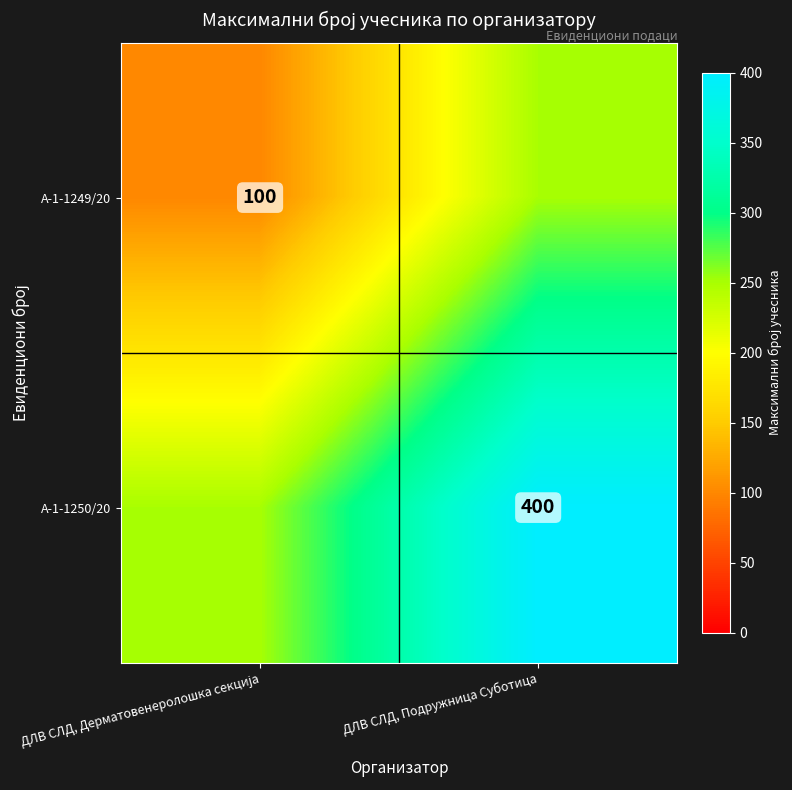

The А-1-1250/20 series shows 400 at ДЛВ СЛД, Подружница Суботица. True or false?

True